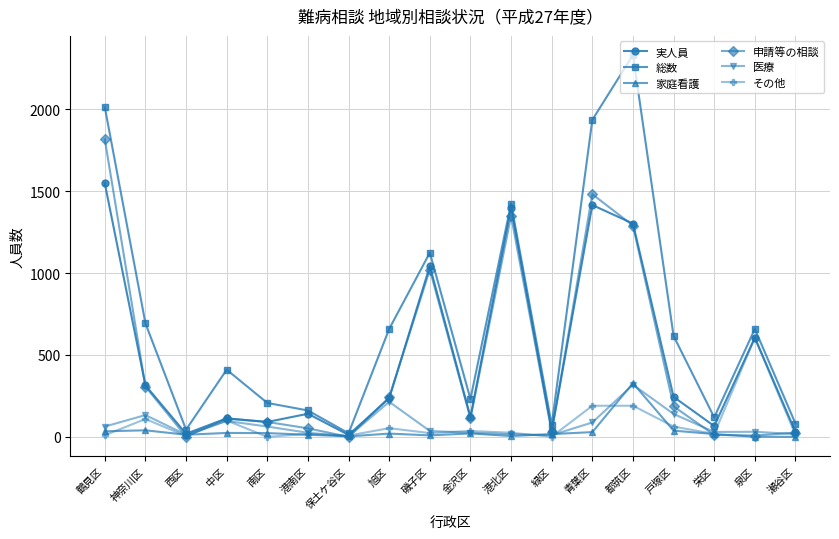

What are all the series names shown in the legend?

実人員, 総数, 家庭看護, 申請等の相談, 医療, その他